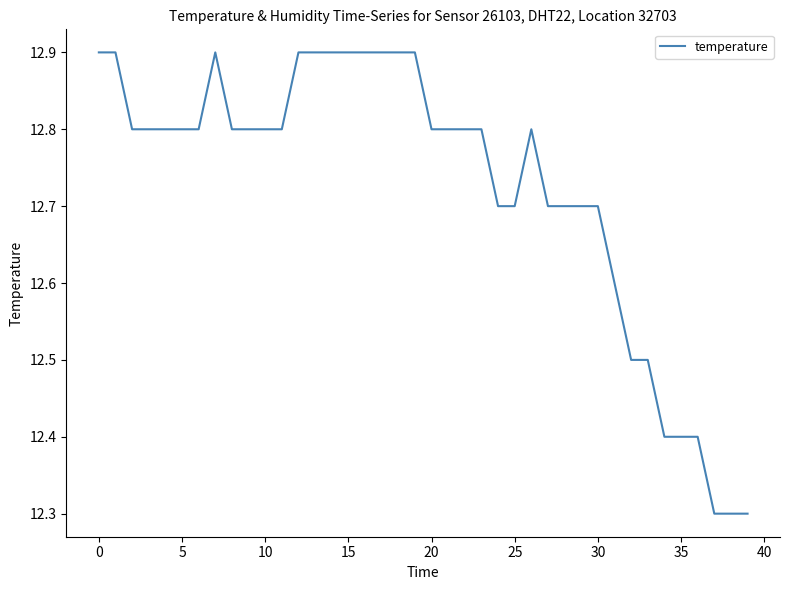

What is the difference between the maximum and minimum values?

0.6